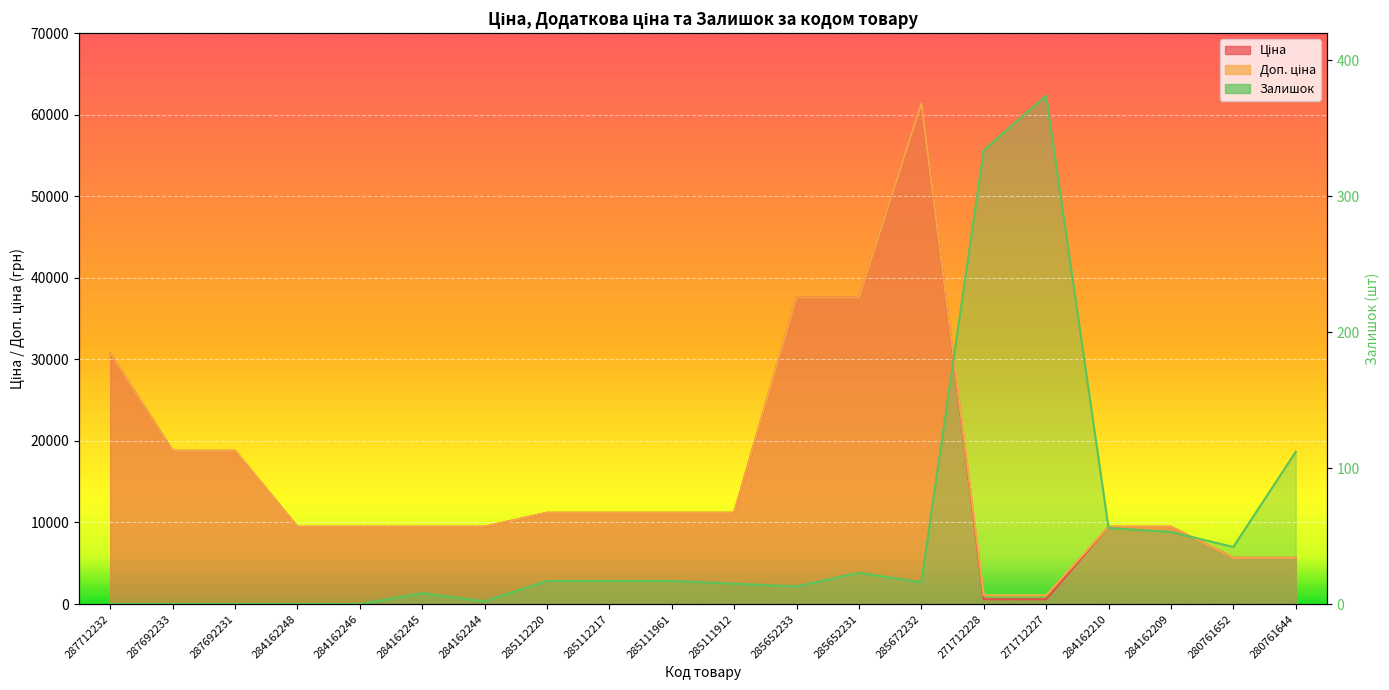

Does the chart display data point markers on the line(s)?

No